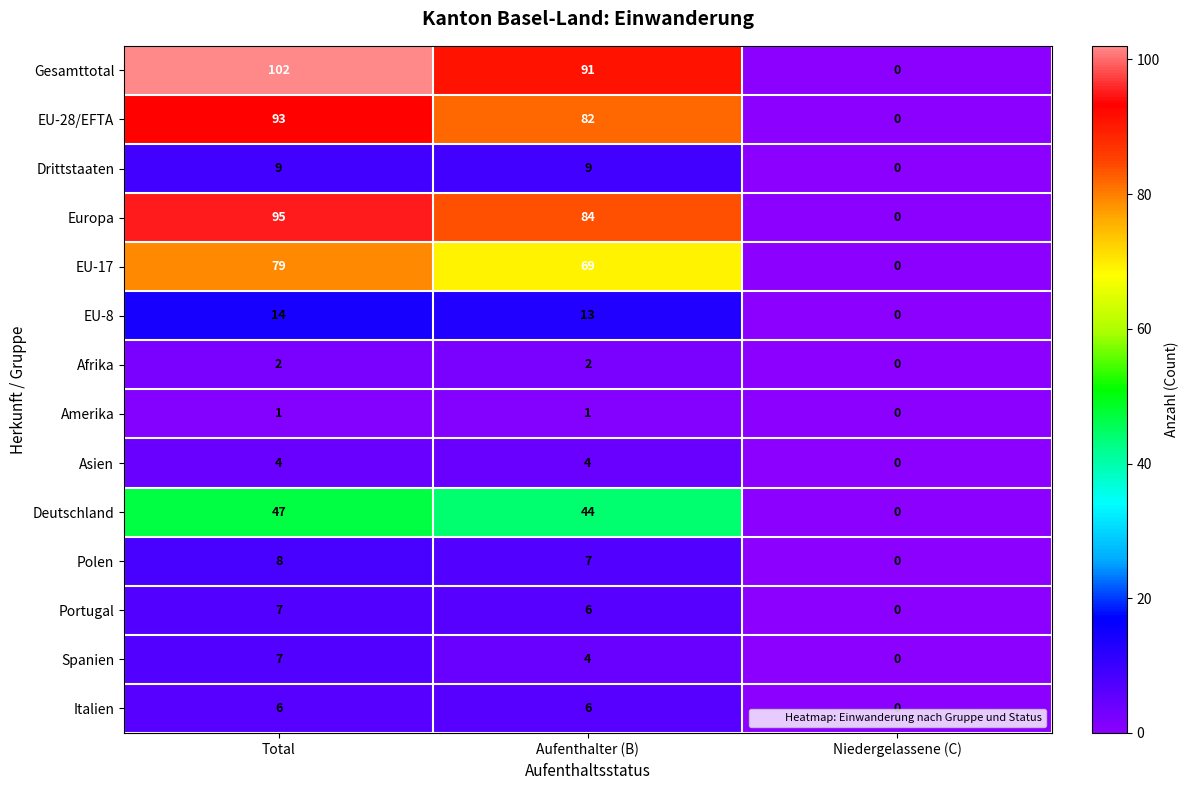

What is the sum of the Asien values at Niedergelassene (C) and Total?

4